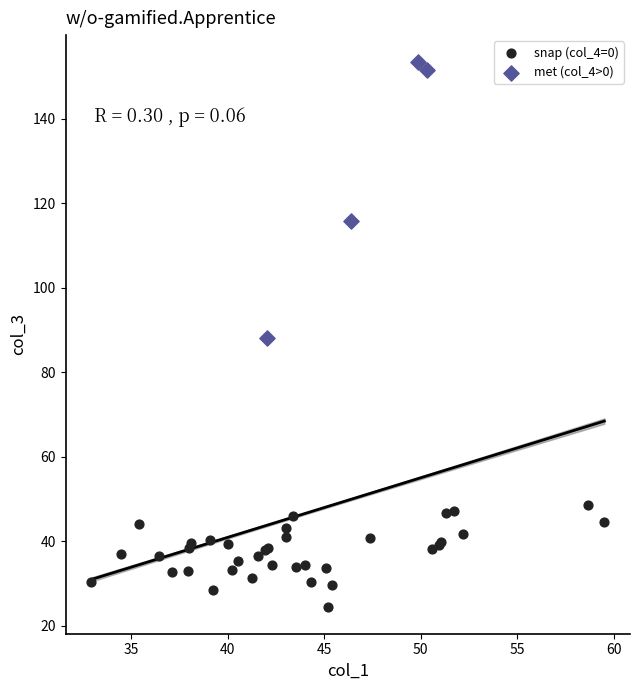

Which series contains the highest Y value?

met (col_4>0)